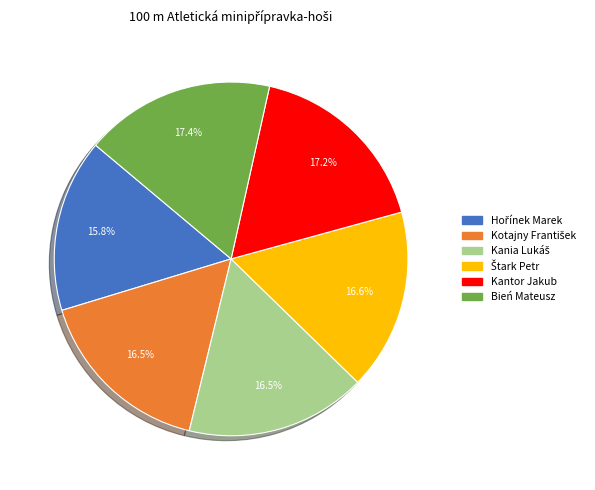

Is there any slice that represents more than half of the pie?

No